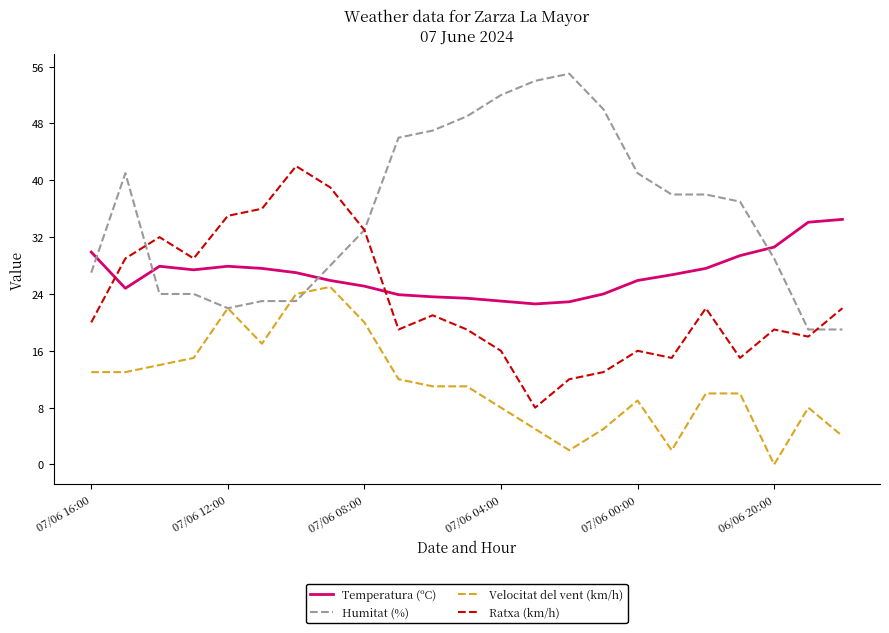

After their last crossing, which series has the higher values: Temperatura (ºC) or Ratxa (km/h)?

Temperatura (ºC)